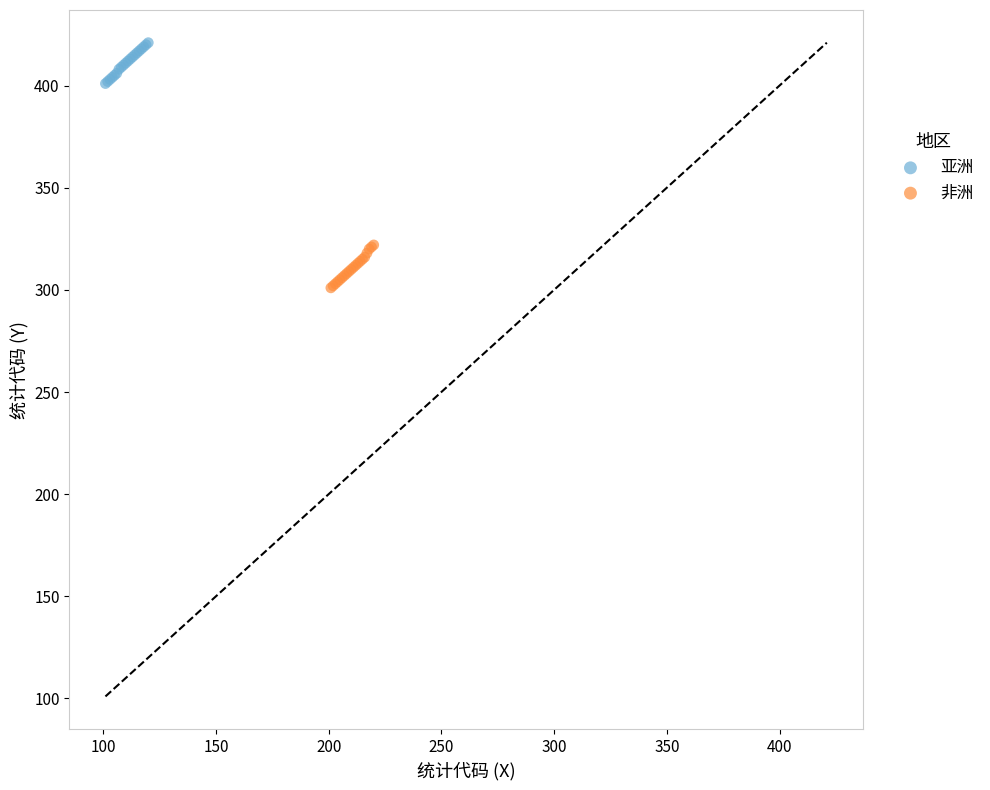

Which series contains the highest Y value?

亚洲